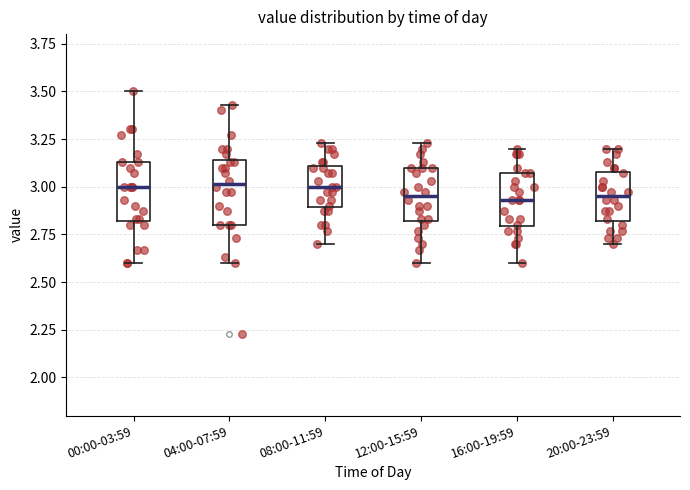

Reading left to right, transcribe this box plot: for each box, give where its median line is, the range the box spans, and where its two whiskers end, as read against the y-axis. The values are not printed on the chart, so give them approximately, as read against the axis.

00:00-03:59: median 3.00, box 2.80 to 3.15, whiskers 2.60 to 3.50
04:00-07:59: median 3.00, box 2.80 to 3.15, whiskers 2.60 to 3.45
08:00-11:59: median 3.00, box 2.90 to 3.10, whiskers 2.70 to 3.25
12:00-15:59: median 2.95, box 2.80 to 3.10, whiskers 2.60 to 3.25
16:00-19:59: median 2.95, box 2.80 to 3.05, whiskers 2.60 to 3.20
20:00-23:59: median 2.95, box 2.80 to 3.10, whiskers 2.70 to 3.20